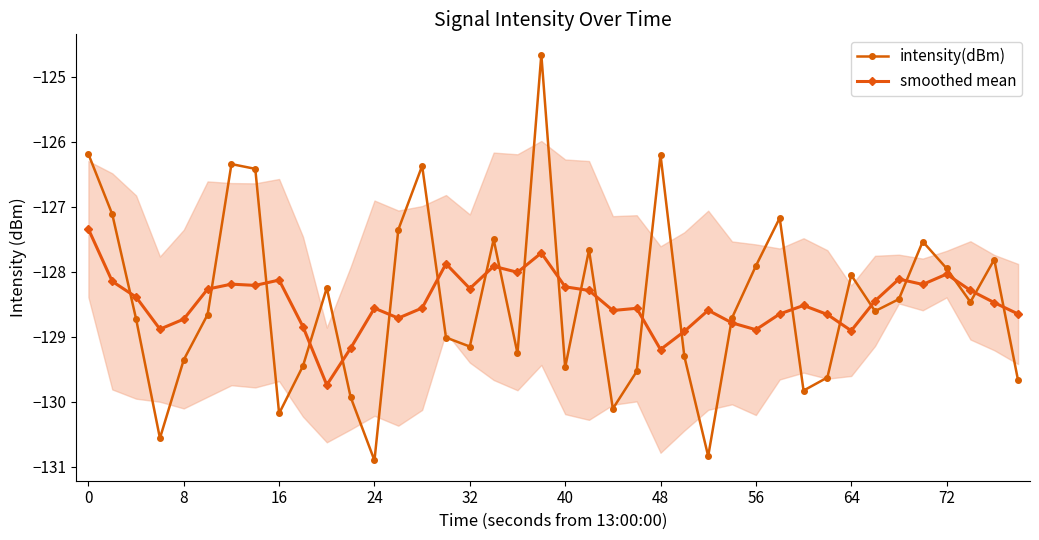

List the series in order of their peak value, highest first.

intensity(dBm), smoothed mean